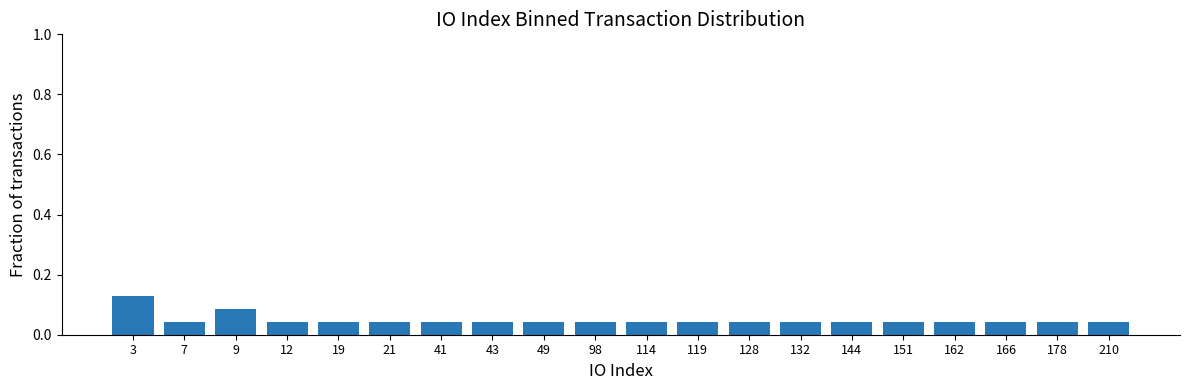

True or false: the data shows 0.1 at 166.

False